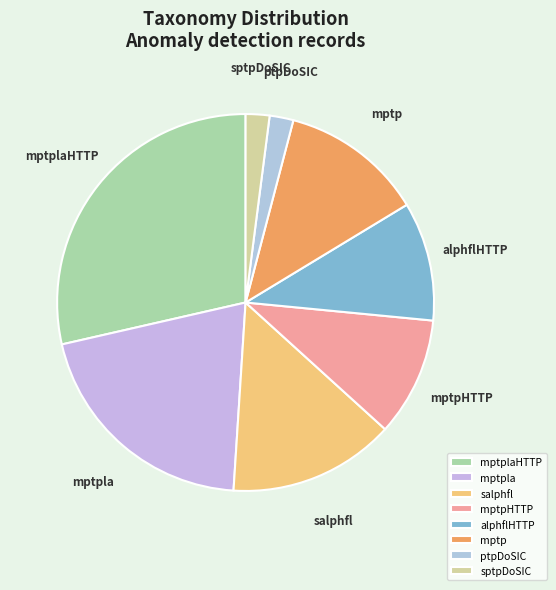

True or false: alphflHTTP accounts for 1% of the total.

False